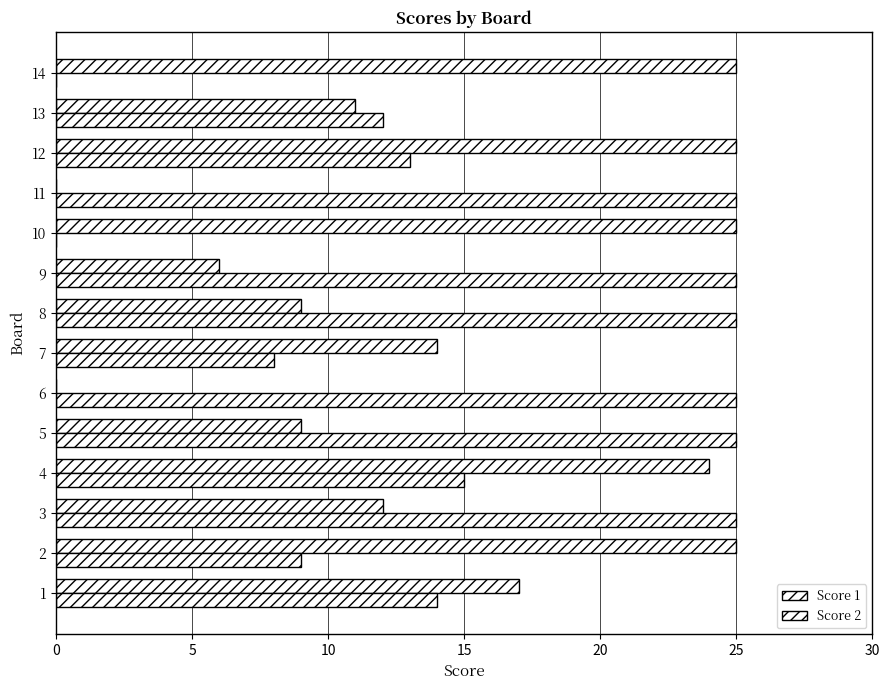

How many distinct data groups are displayed?

2